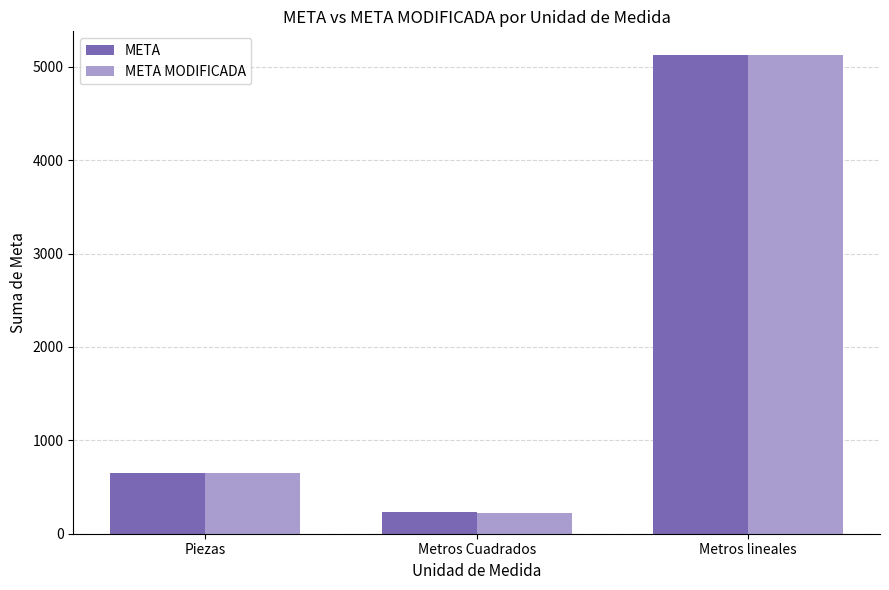

What is the value of the META MODIFICADA bar at the 3rd from the left?

5124.5